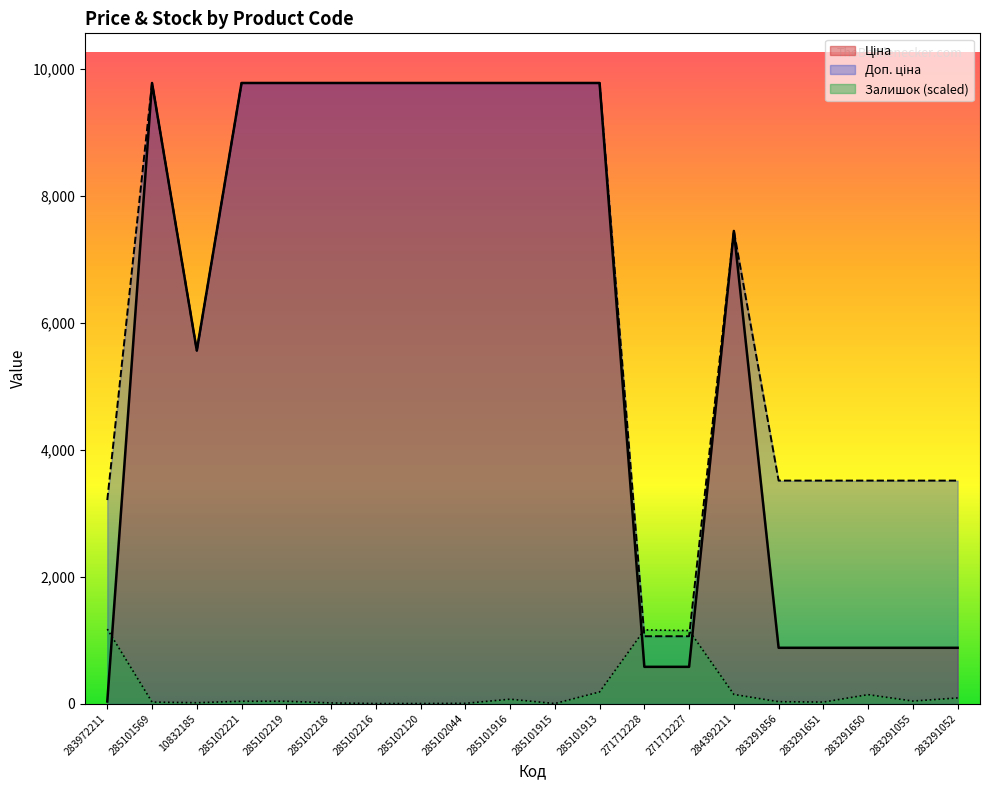

After their last crossing, which series has the higher values: Доп. ціна or Залишок?

Доп. ціна